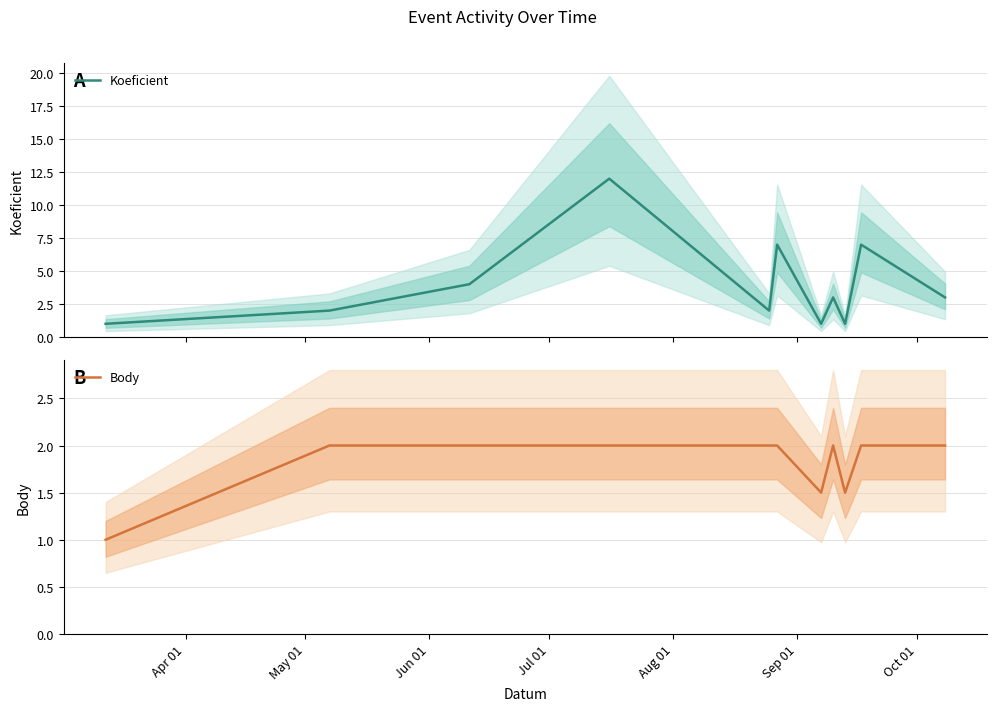

What is the minimum value for Body?

1.0